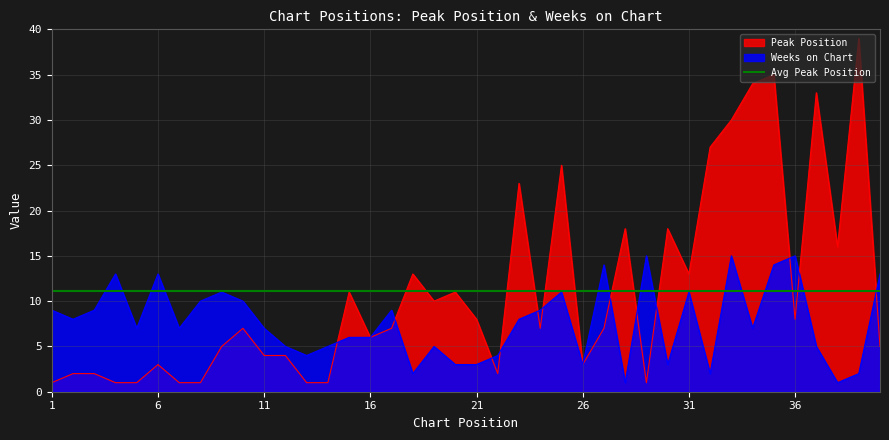

Reading right to left, transcribe all the data shown in this chart.

Peak Position: 5	39	16	33	8	35	34	30	27	13	18	1	18	7	3	25	7	23	2	8	11	10	13	7	6	11	1	1	4	4	7	5	1	1	3	1	1	2	2	1
Weeks on Chart: 13	2	1	5	15	14	7	15	2	11	3	15	1	14	3	11	9	8	4	3	3	5	2	9	6	6	5	4	5	7	10	11	10	7	13	7	13	9	8	9